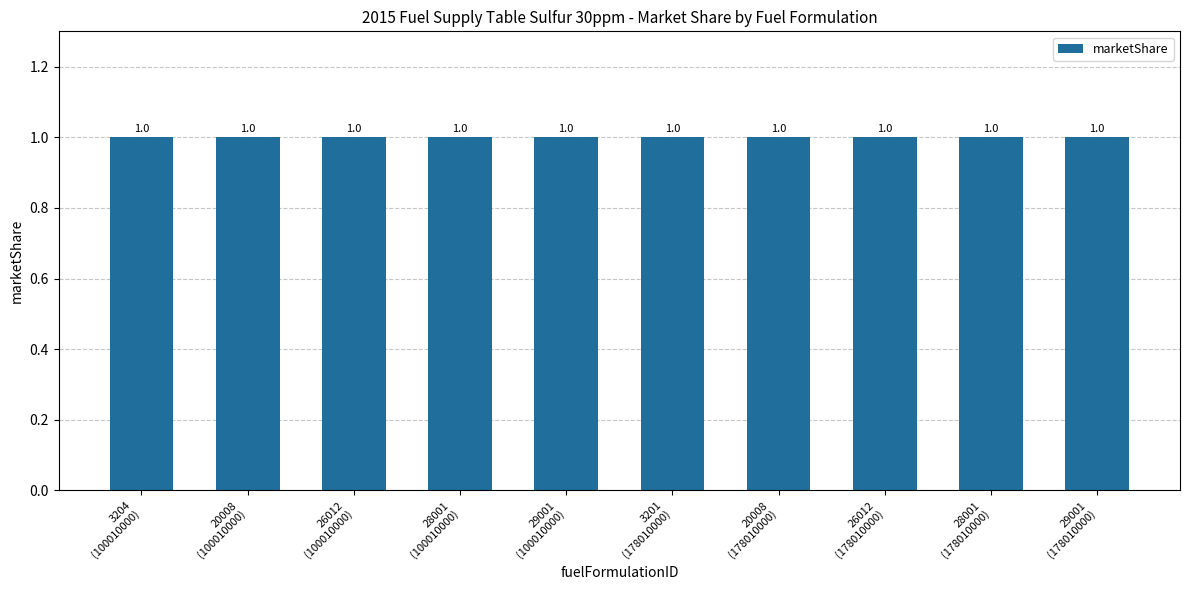

Is it true that marketShare equals 0.3 at 28001?

False